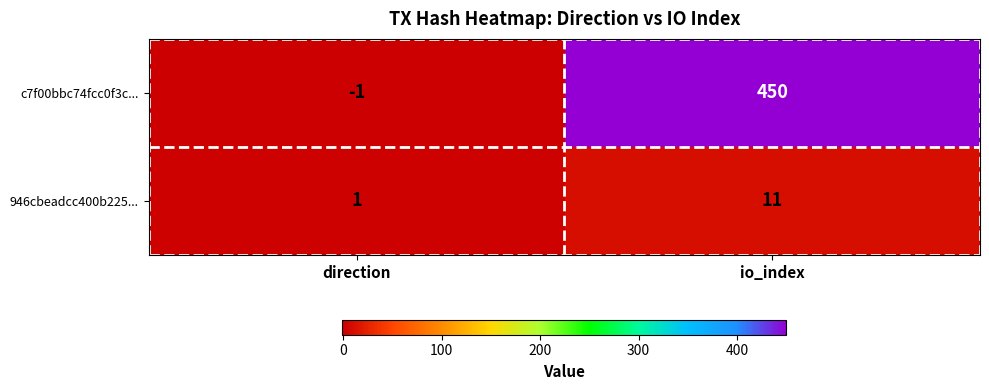

What is the spread (max minus min) of values at direction?

2